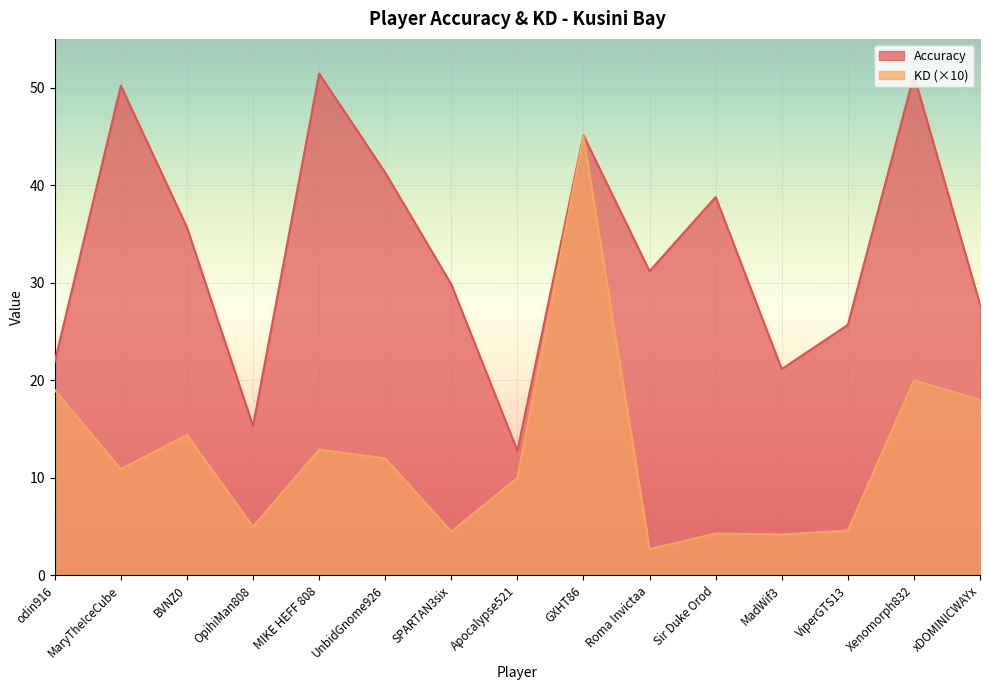

What is the difference between the maximum and second lowest values in the KD series?

40.8